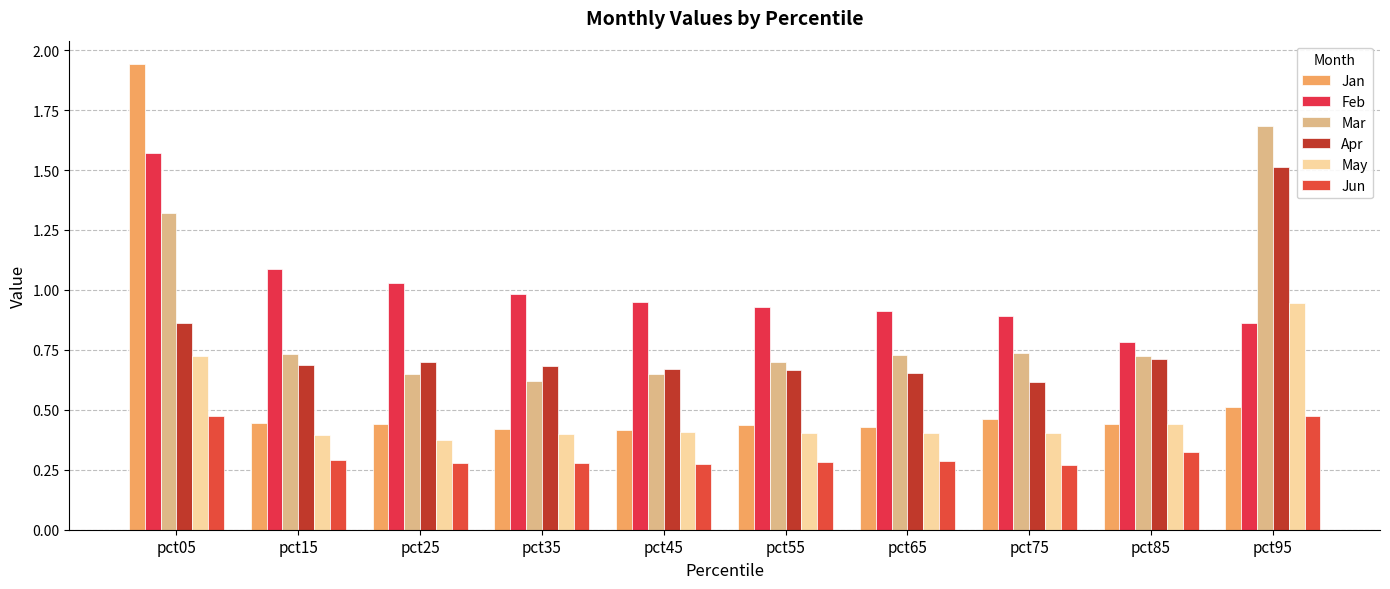

Where is Feb nearest to the value 1?

pct35